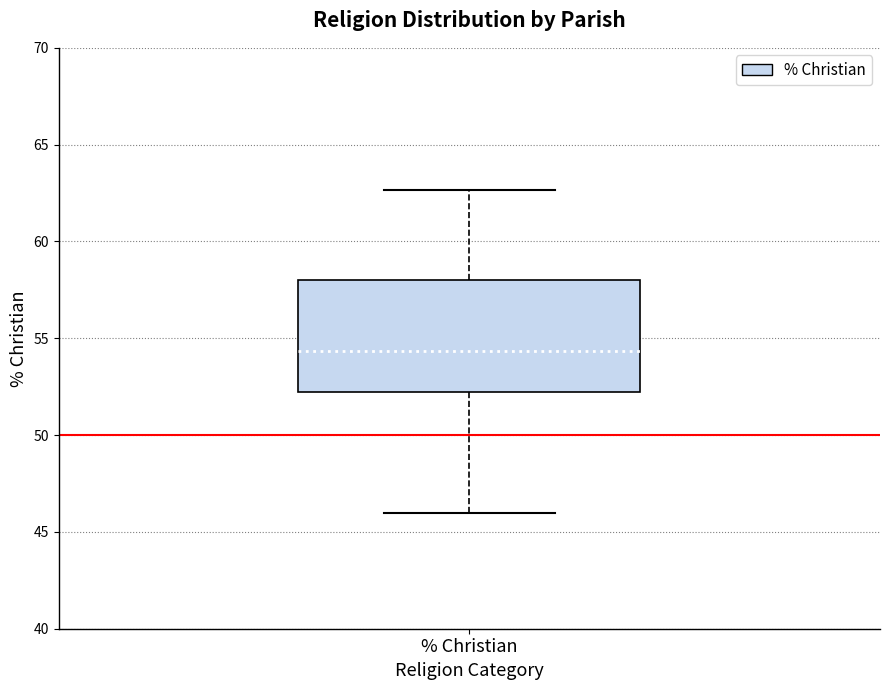

Transcribe this box plot: give where the median line is, the range the box spans, and where the two whiskers end, as read against the y-axis. The values are not printed on the chart, so give them approximately, as read against the axis.

median 54.5, box 52.0 to 58.0, whiskers 46.0 to 62.5